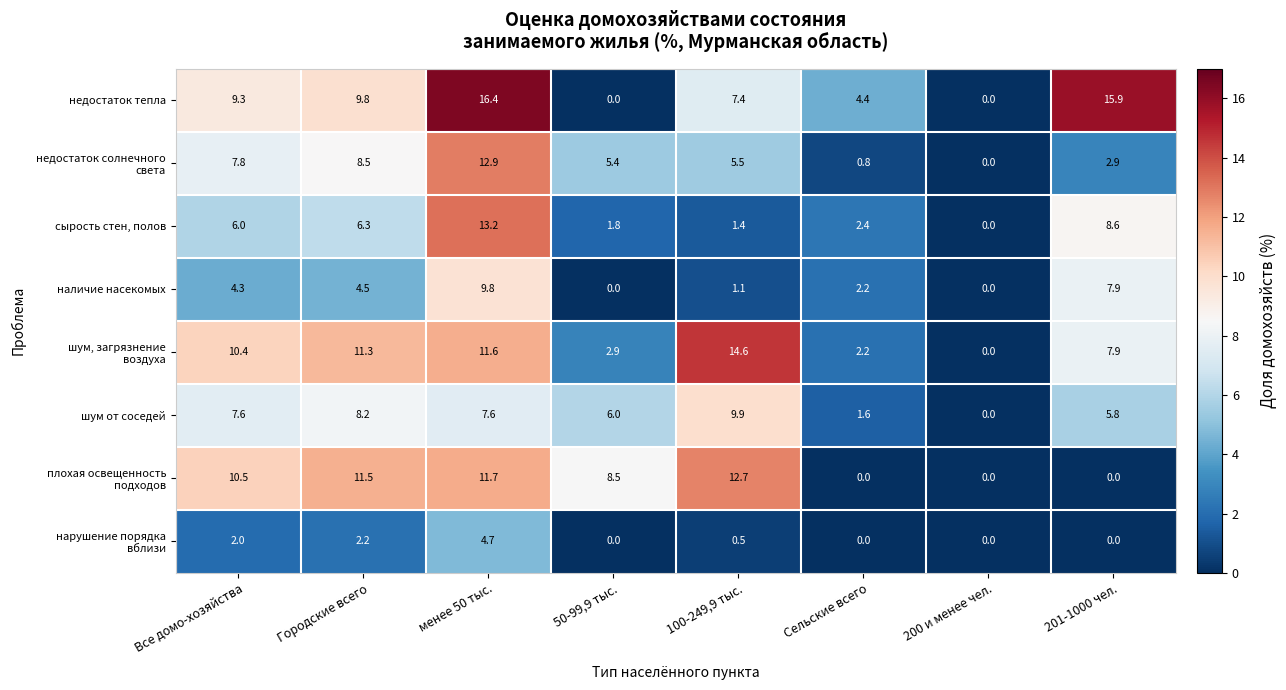

Which series has the largest total across all categories?

недостаток тепла